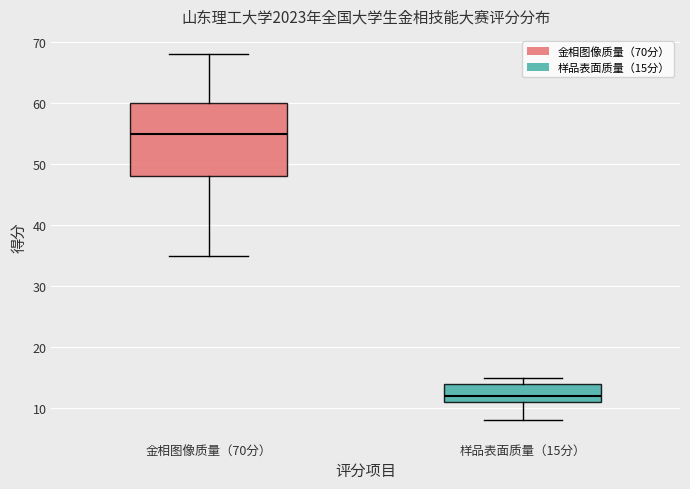

Where does the median line of the box for 样品表面质量（15分） sit on the y-axis? The values are not printed on the chart, so give them approximately, as read against the axis.

12